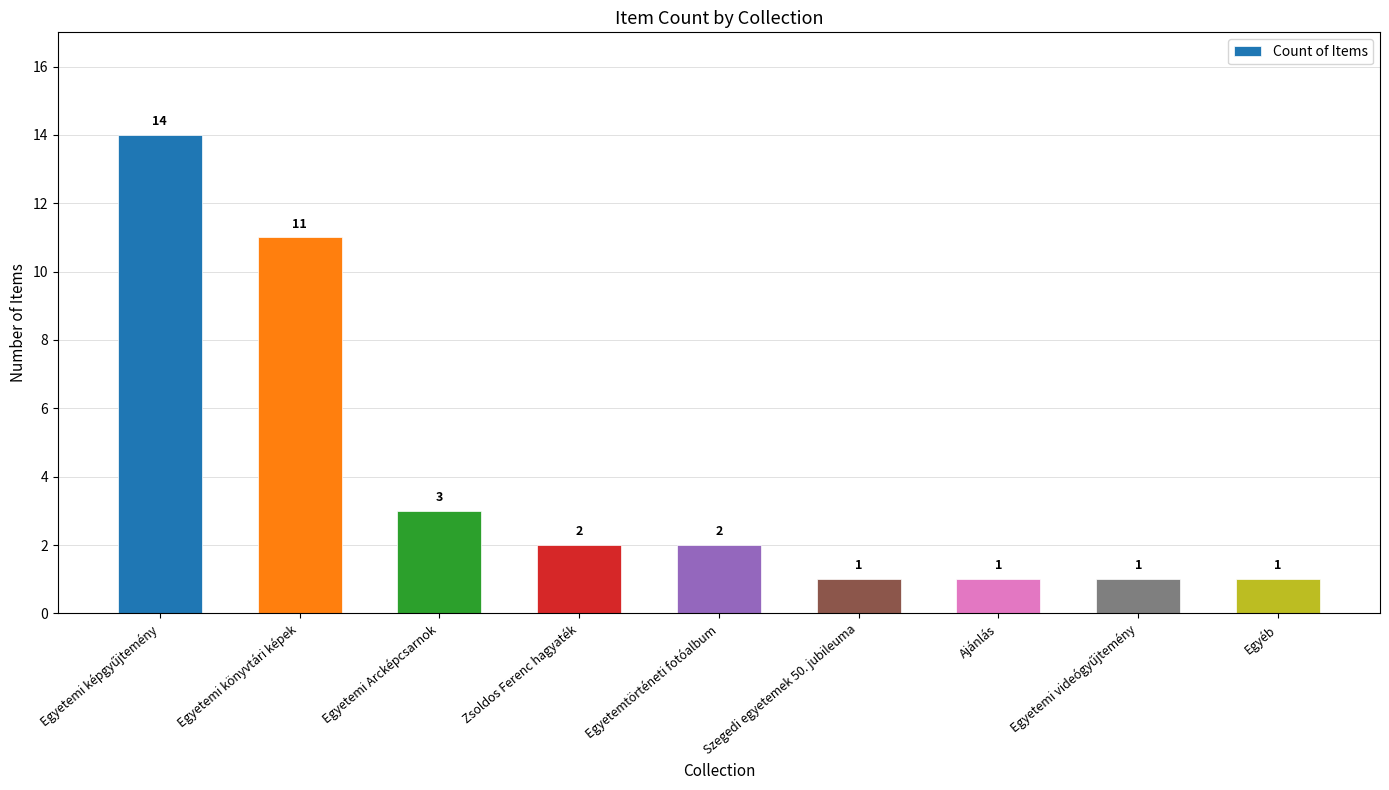

The value at Egyetemi Arcképcsarnok is 3. True or false?

True